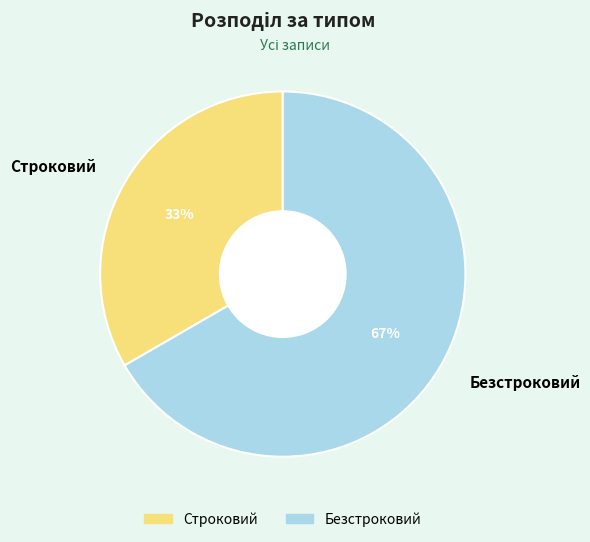

To the nearest percent, what is the average slice percentage?

50%